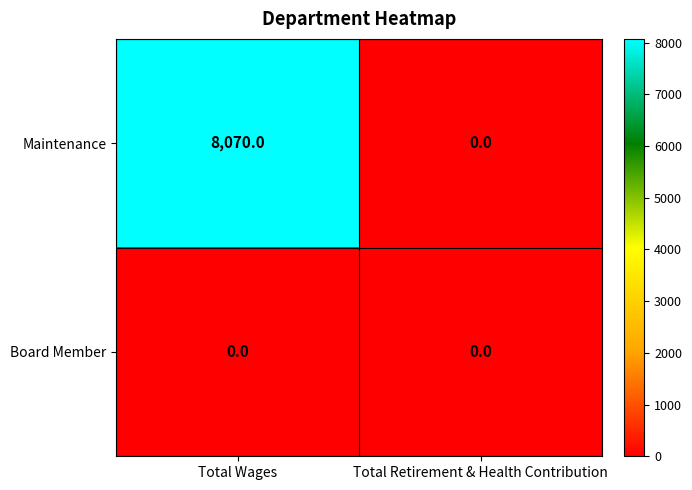

Reading left to right, extract all data points from this chart.

Maintenance: Total Wages=8070	Total Retirement & Health Contribution=0
Board Member: Total Wages=0	Total Retirement & Health Contribution=0